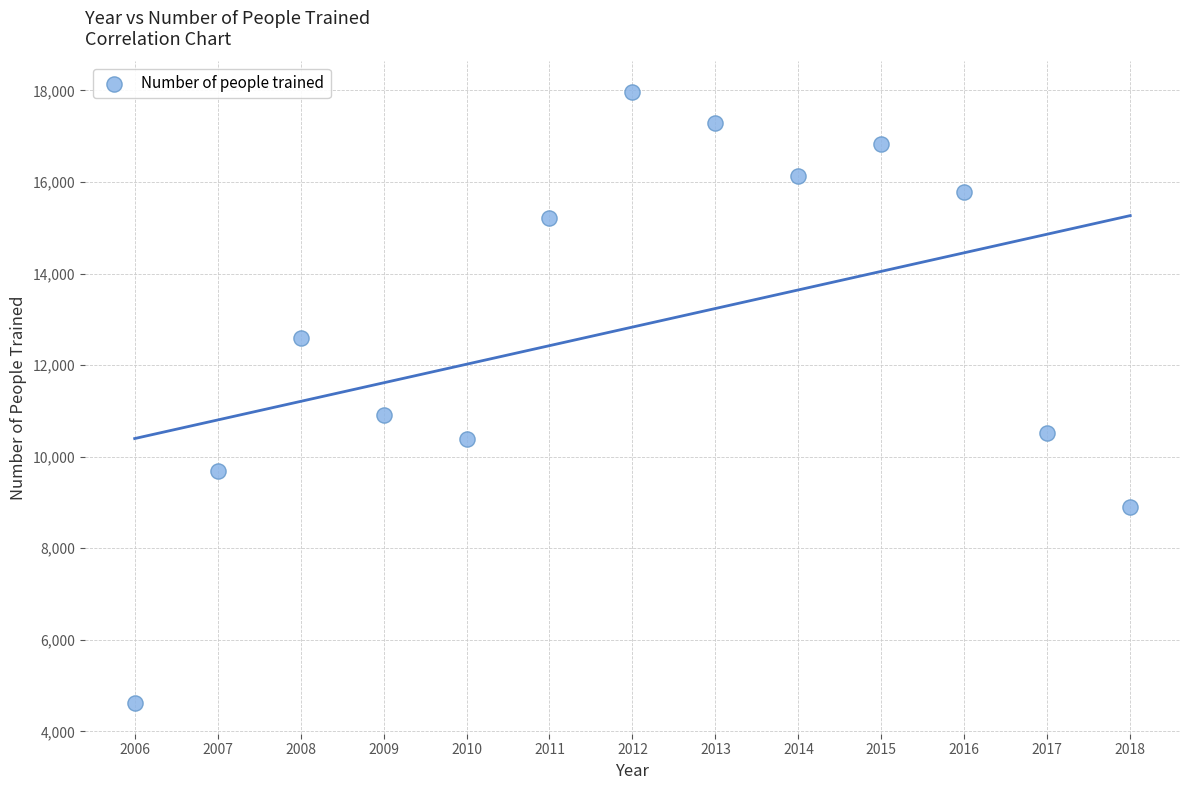

What is the range of Y values (max minus min)?

13345